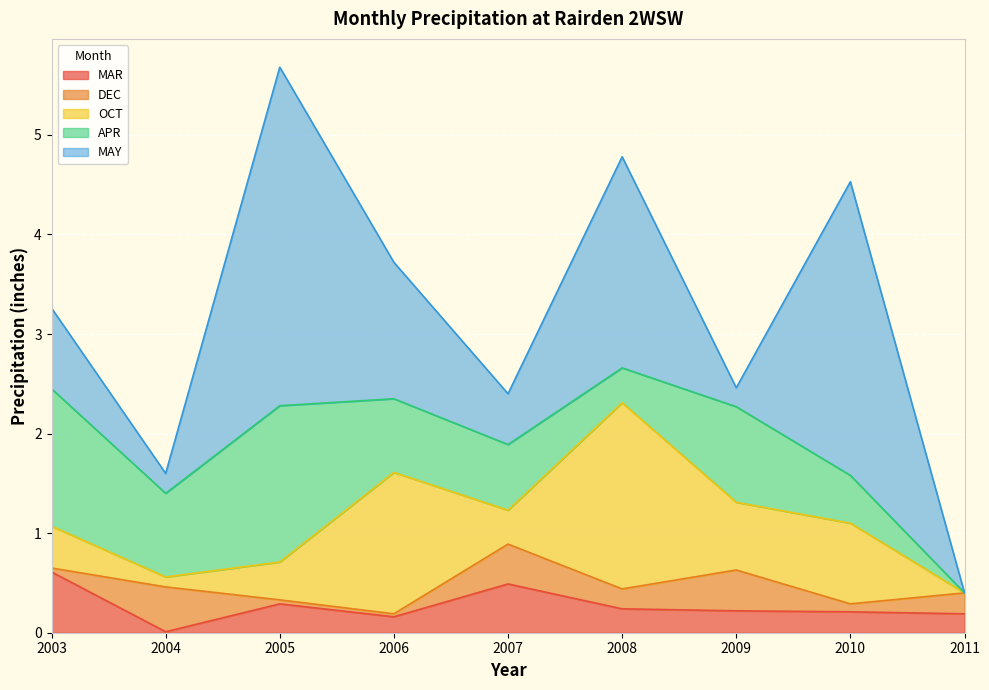

What is the difference between the second highest and minimum values in the MAY series?

3.0